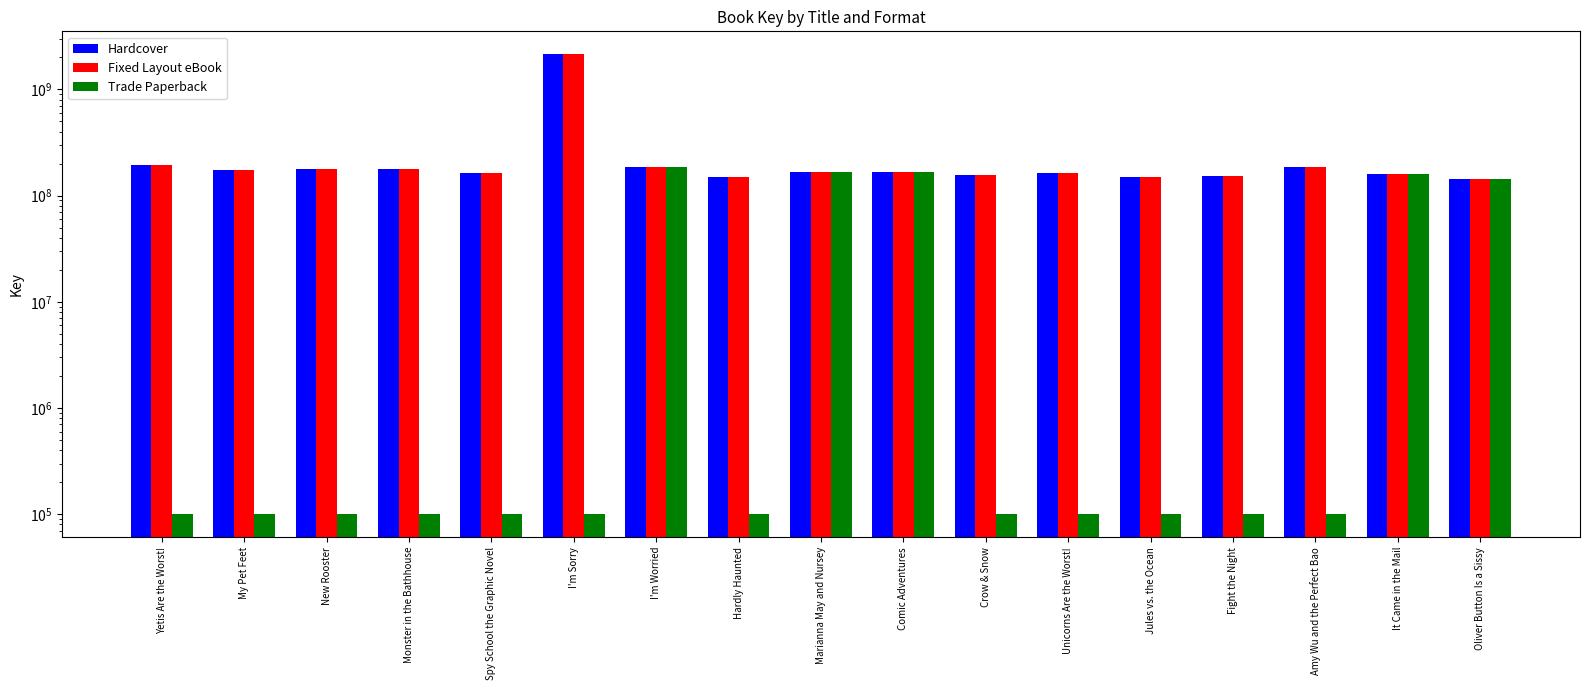

How many bars are there in total?

51